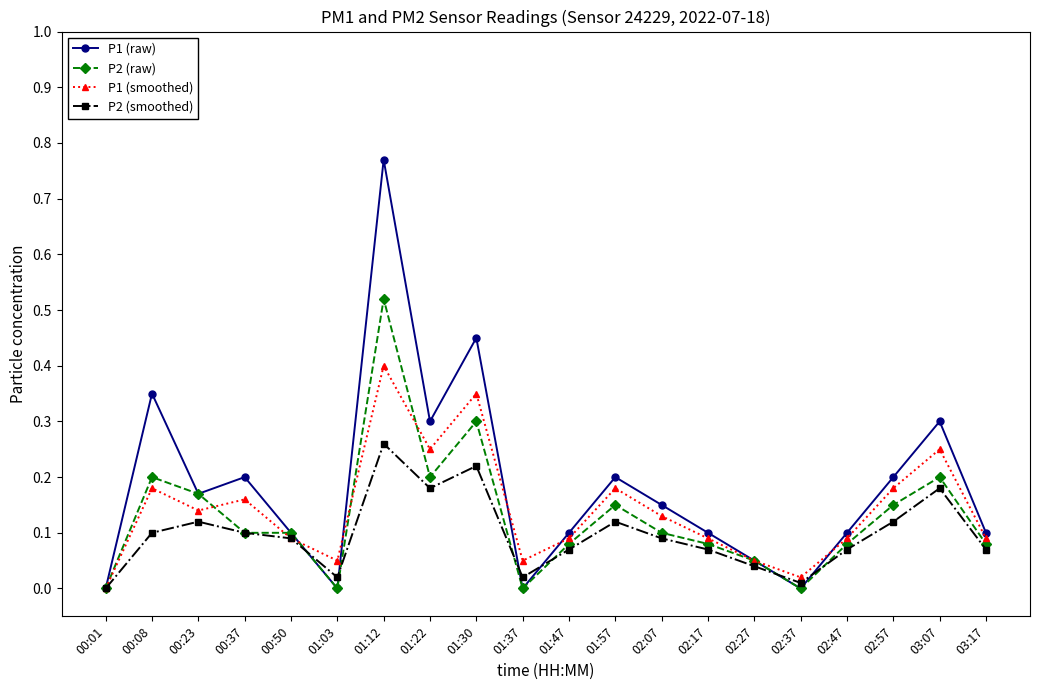

What is the total value across all series at 00:37?

0.6